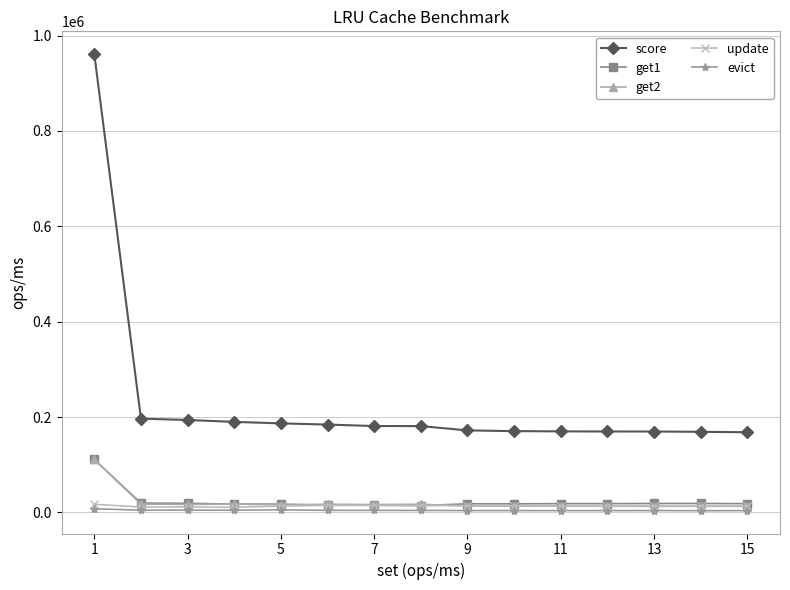

How many data points does each series have?

15